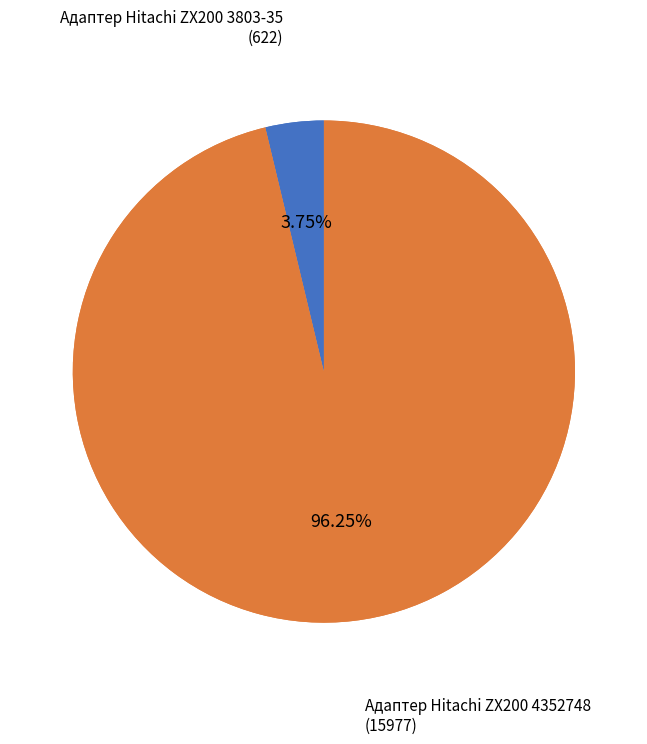

Is Адаптер Hitachi ZX200 3803-35 the majority of the pie?

No